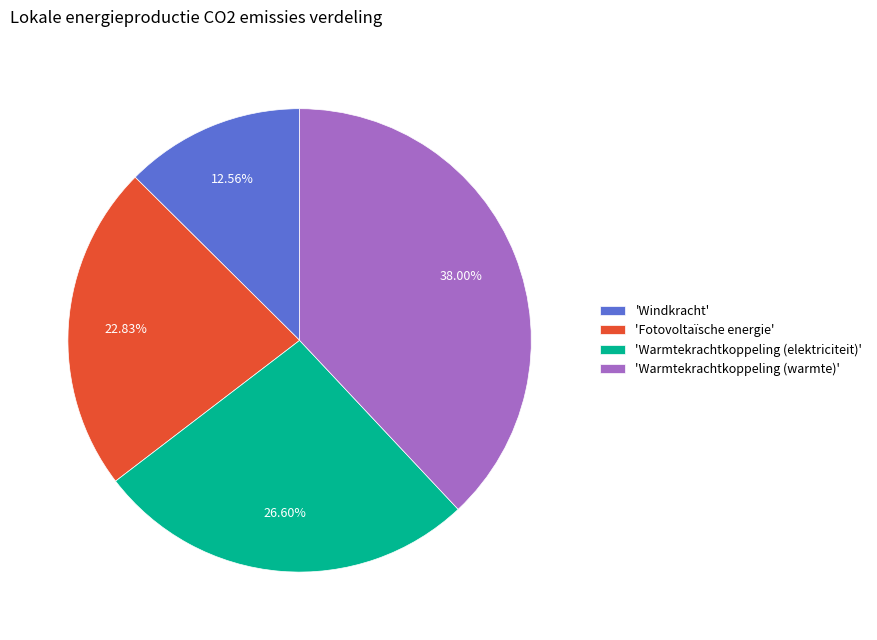

What is the smallest slice in the pie chart?

'Windkracht'